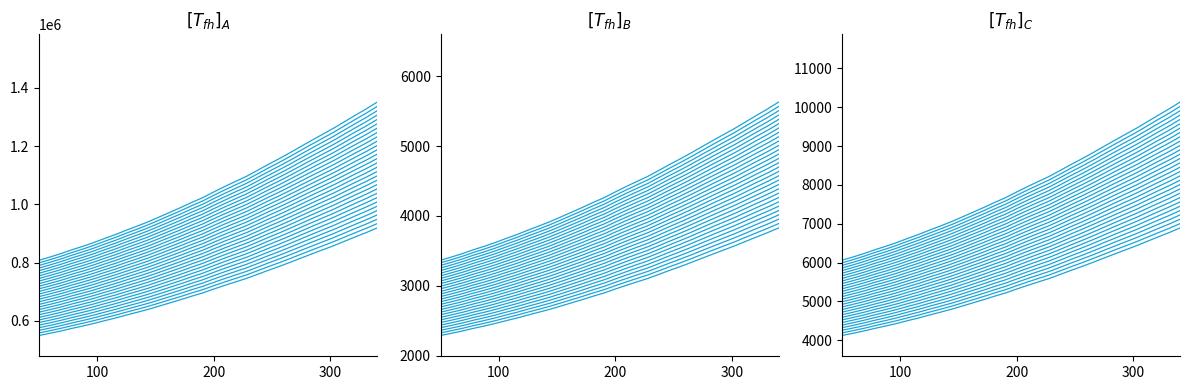

True or false: the data has more than 1 interior local peaks.

False